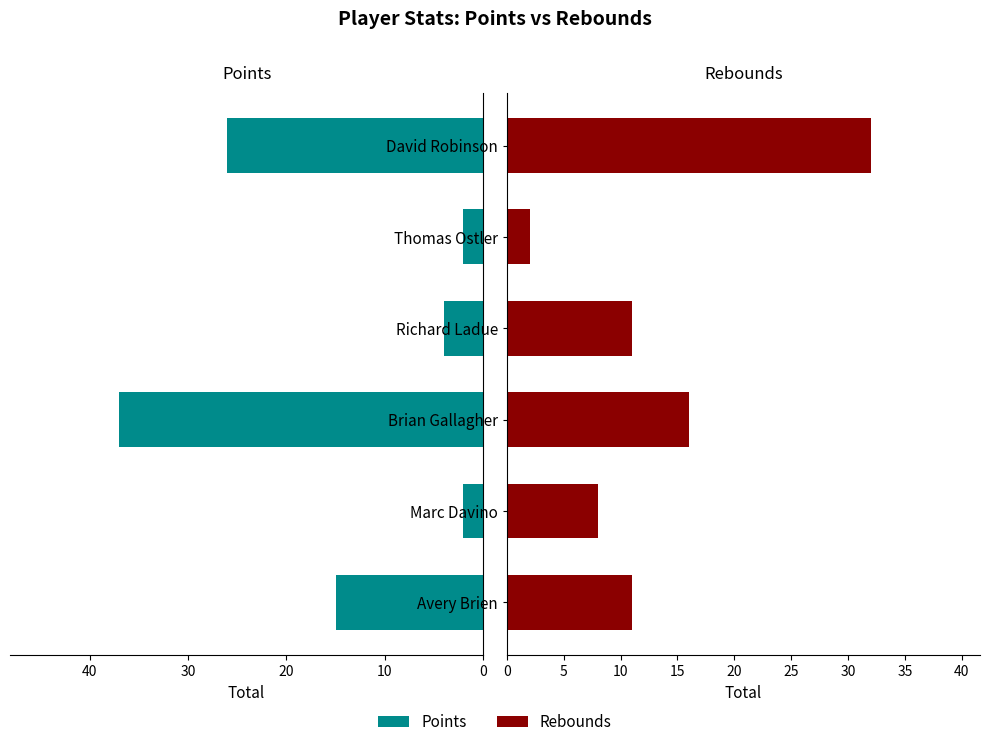

Which series has the widest spread of values?

Points